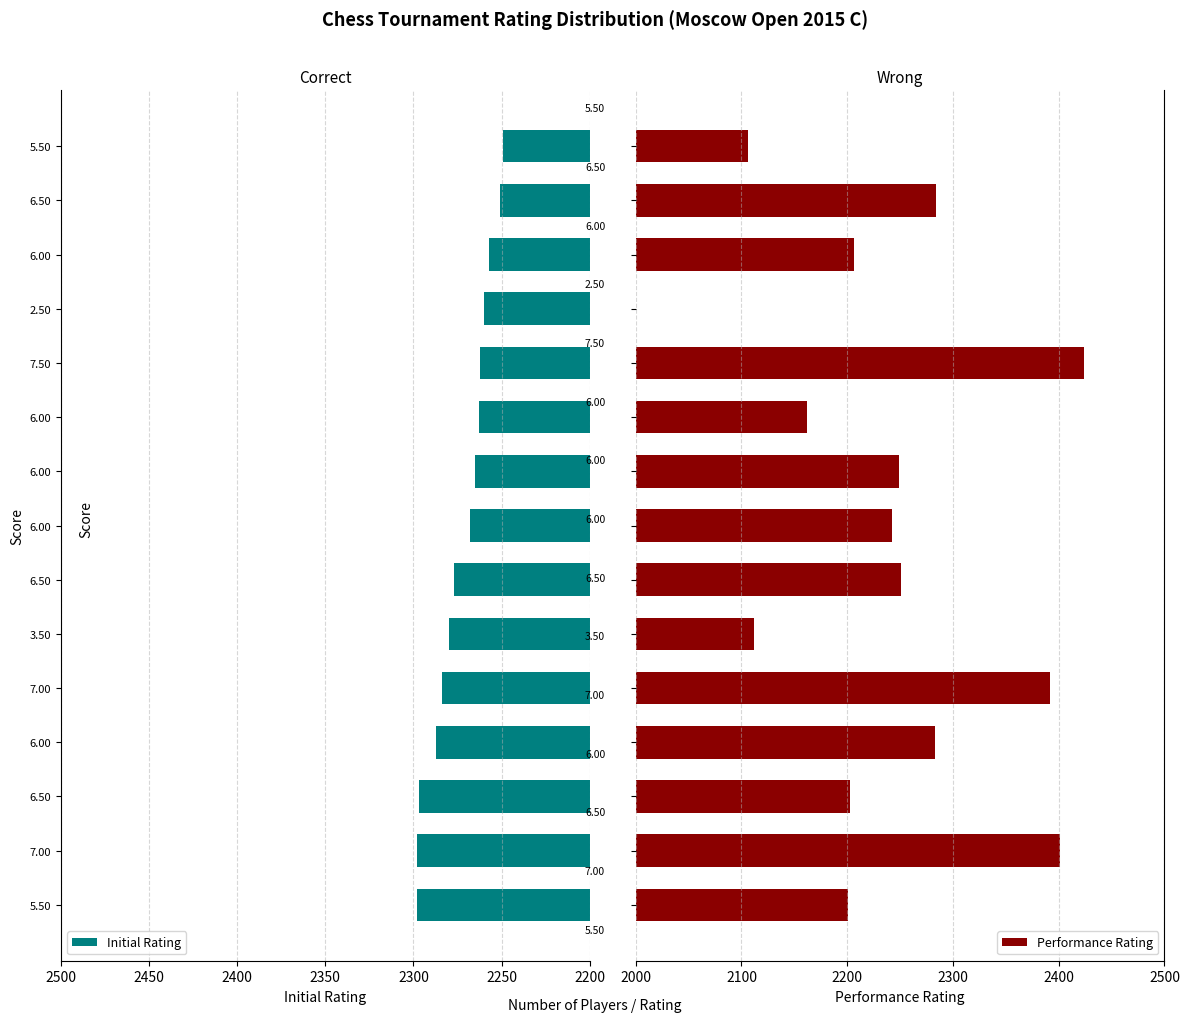

How many data points in Initial Rating are less than 2268?

7